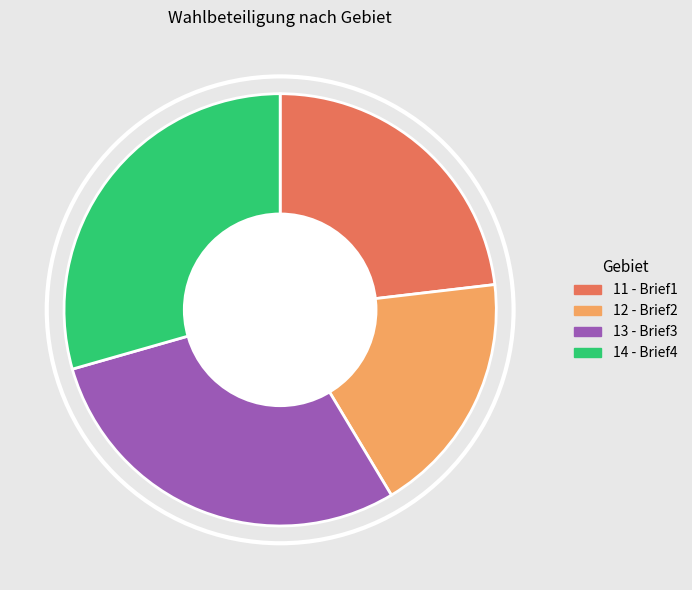

True or false: 14 - Brief4 accounts for 22% of the total.

False